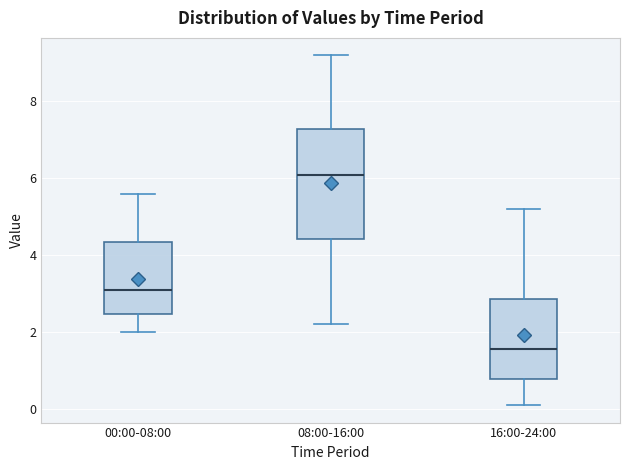

Where is the upper edge of the box for 00:00-08:00 on the y-axis? The values are not printed on the chart, so give them approximately, as read against the axis.

4.4